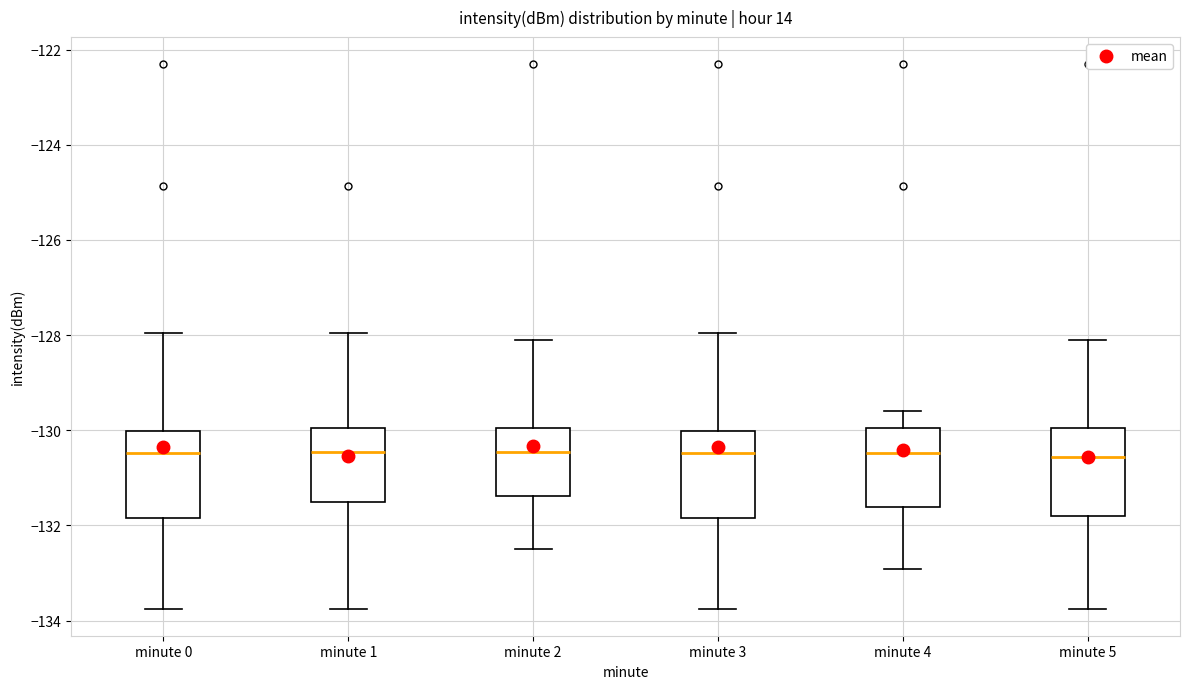

Reading left to right, transcribe this box plot: for each box, give where its median line is, the range the box spans, and where its two whiskers end, as read against the y-axis. The values are not printed on the chart, so give them approximately, as read against the axis.

minute 0: median -130.4, box -131.8 to -130.0, whiskers -133.8 to -128.0
minute 1: median -130.4, box -131.6 to -130.0, whiskers -133.8 to -128.0
minute 2: median -130.4, box -131.4 to -130.0, whiskers -132.4 to -128.2
minute 3: median -130.4, box -131.8 to -130.0, whiskers -133.8 to -128.0
minute 4: median -130.4, box -131.6 to -130.0, whiskers -133.0 to -129.6
minute 5: median -130.6, box -131.8 to -130.0, whiskers -133.8 to -128.2